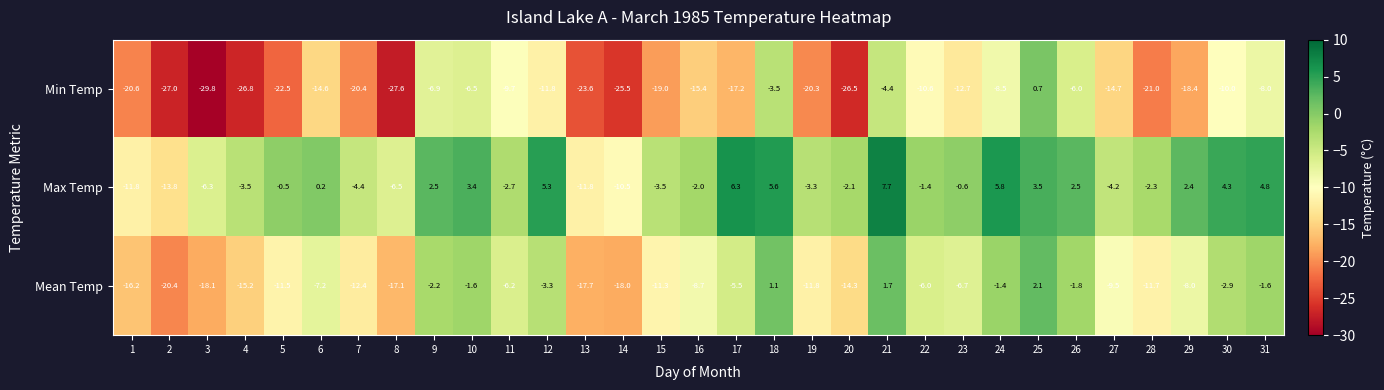

What is the smallest value displayed?

-29.8